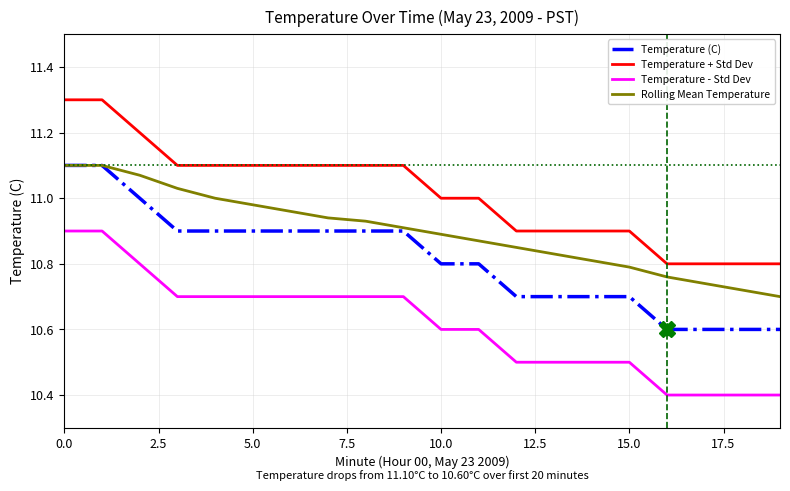

Rank the series by their average value, from highest to lowest.

Temperature + Std Dev, Rolling Mean Temperature, Temperature (C), Temperature - Std Dev